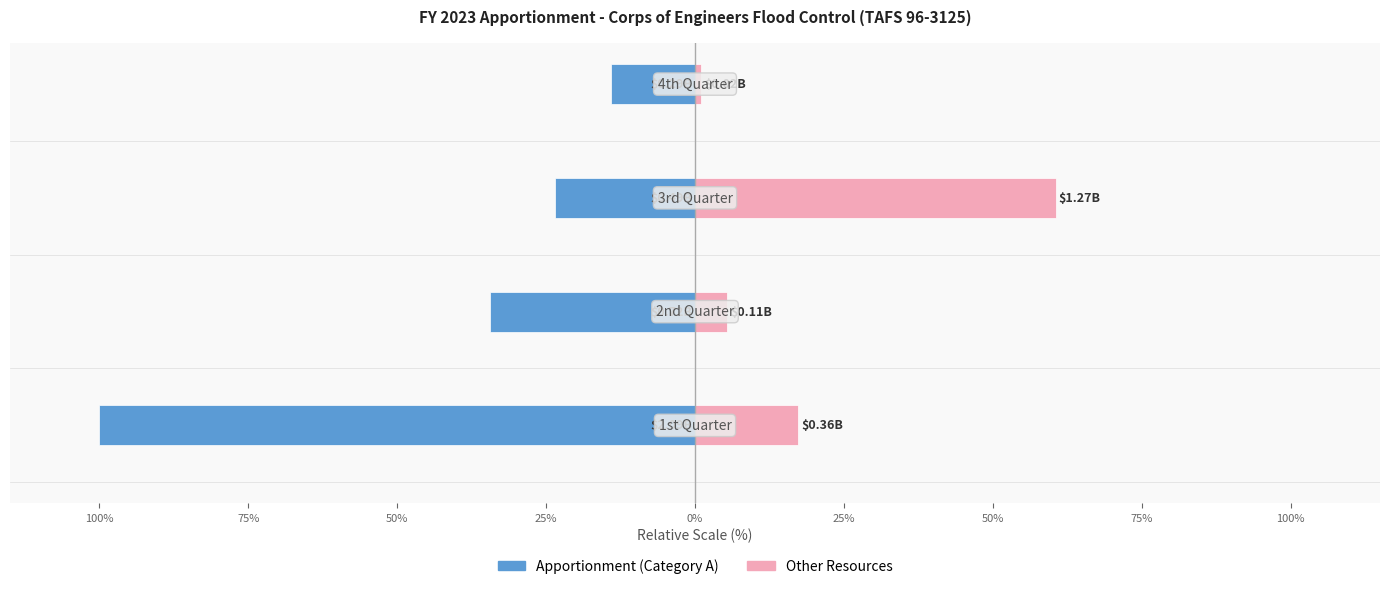

The Apportionment (Category A) series shows -15.9 at 50%. True or false?

False